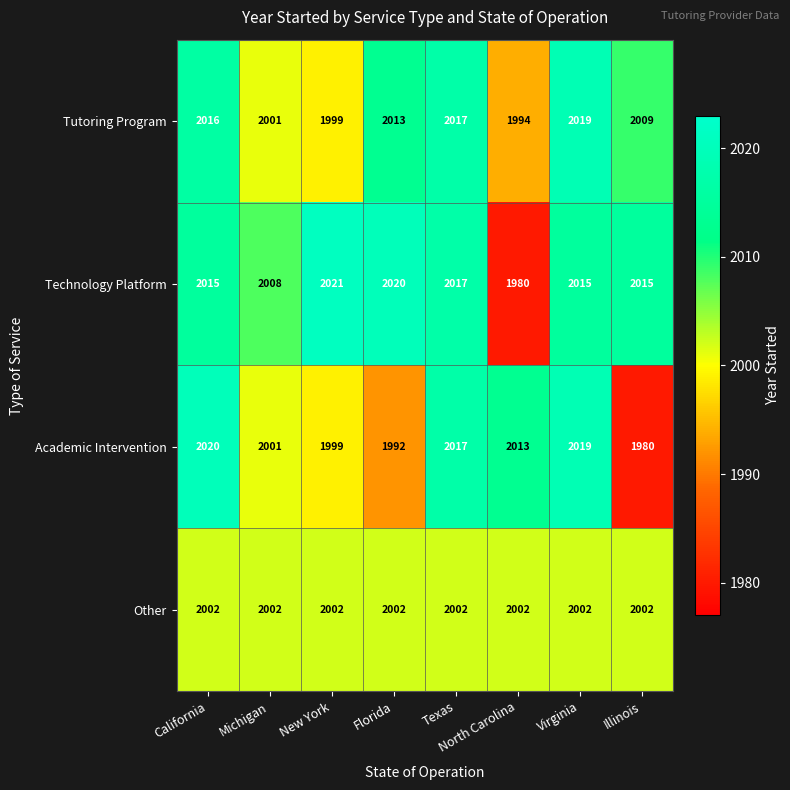

What is the sum of the Other values at Illinois and New York?

4004